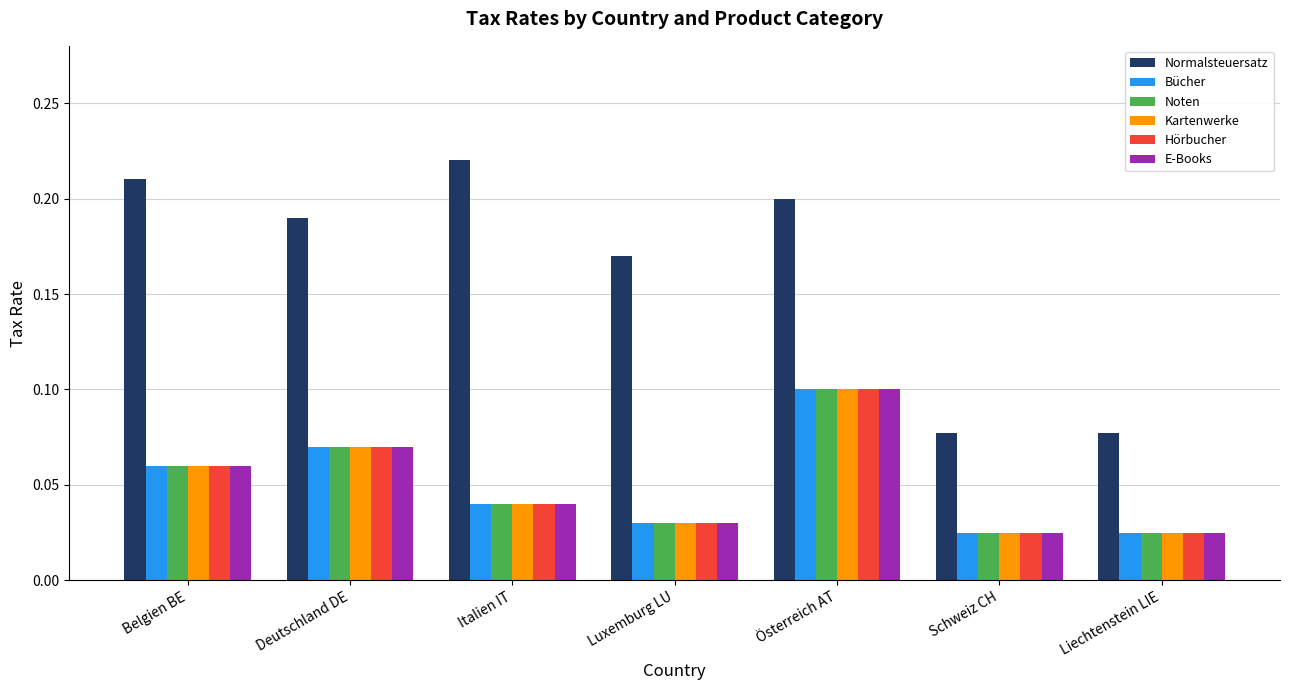

The value of Noten at Italien IT is 0.1. True or false?

False